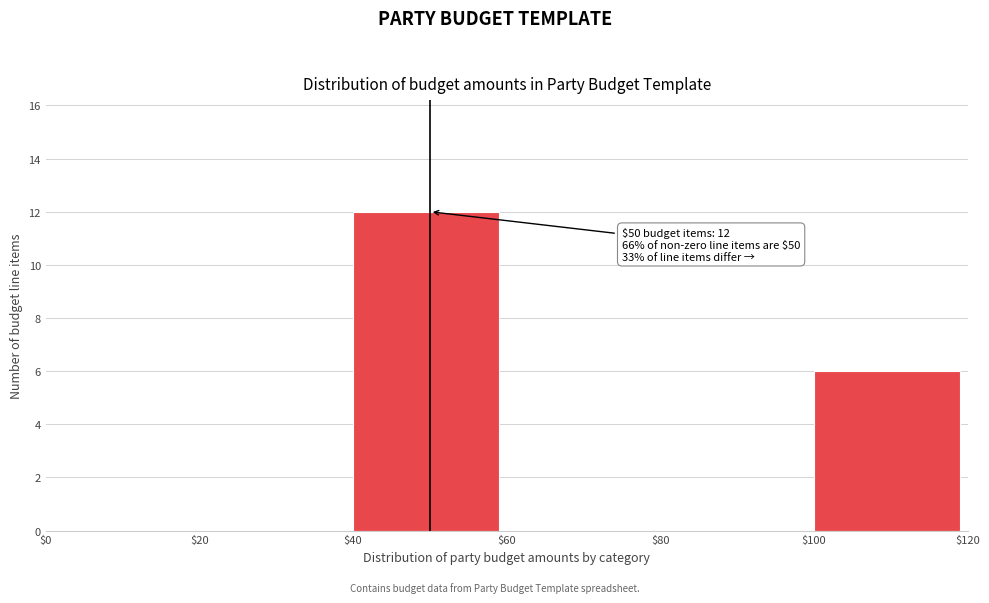

Over which range of the x-axis is the bar tallest?

$40 to $60